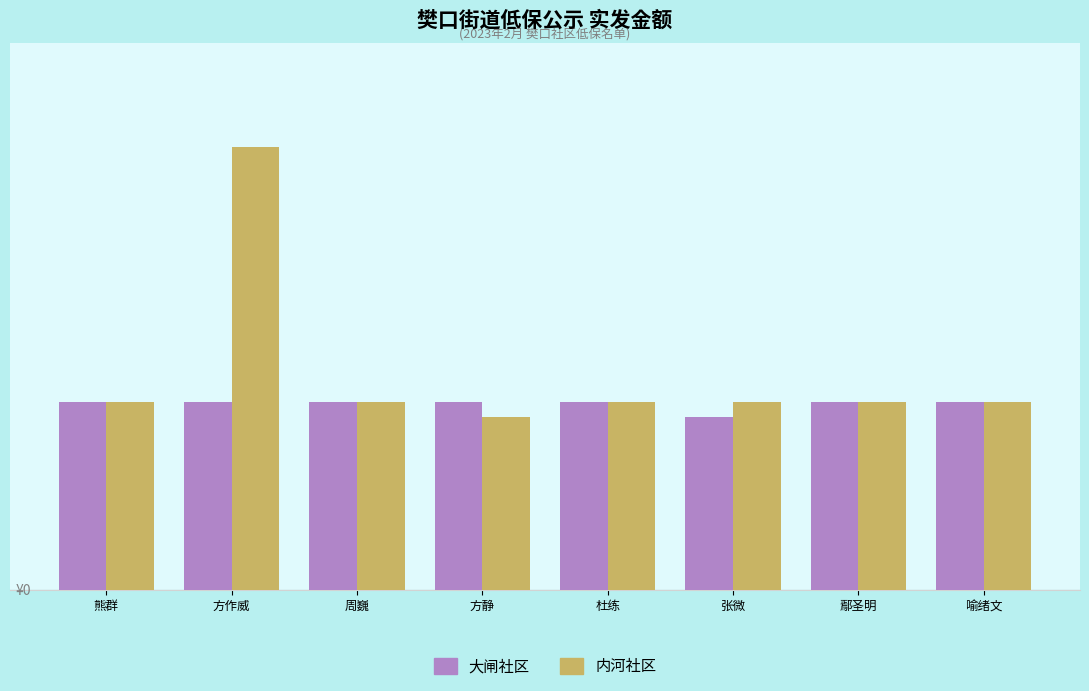

Rank the series by their maximum value, from lowest to highest.

大闸社区, 内河社区